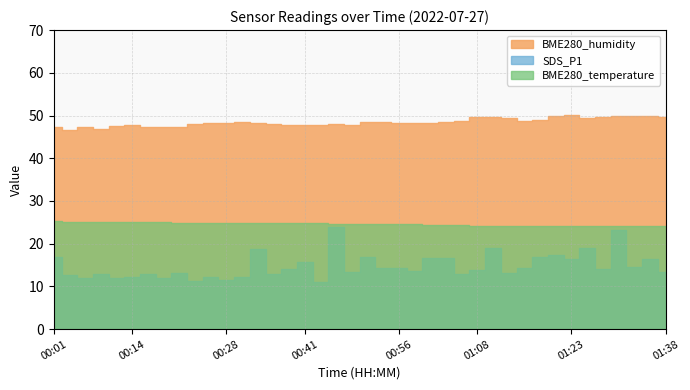

What are all the series names shown in the legend?

SDS_P1, BME280_humidity, BME280_temperature